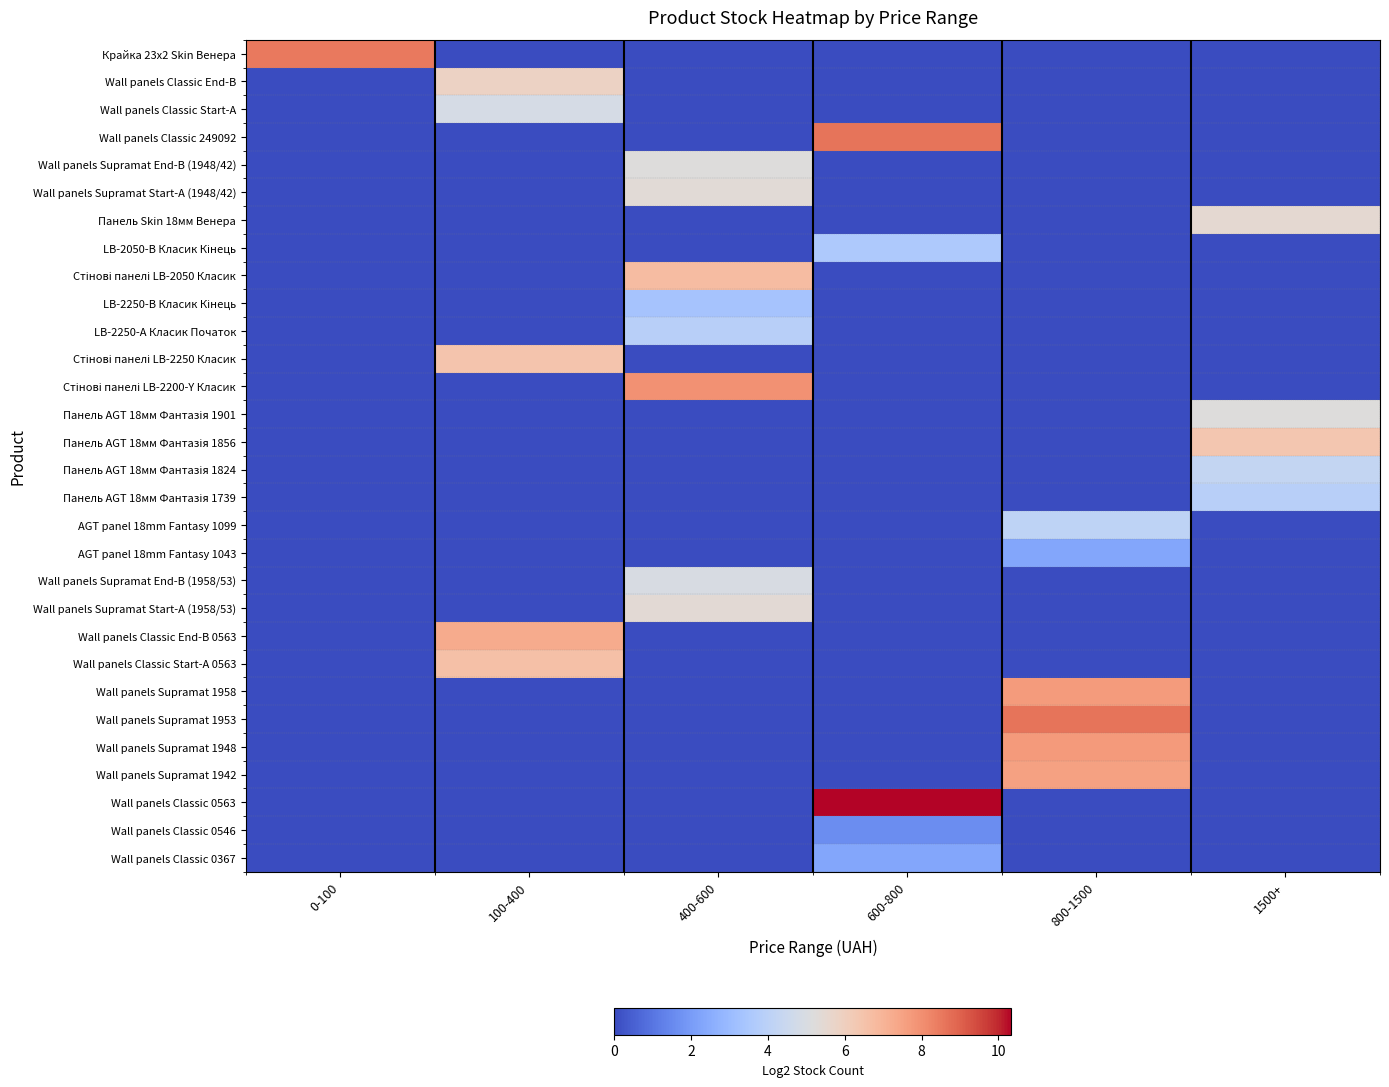

Which series has the largest total across all categories?

Wall panels Classic 0563